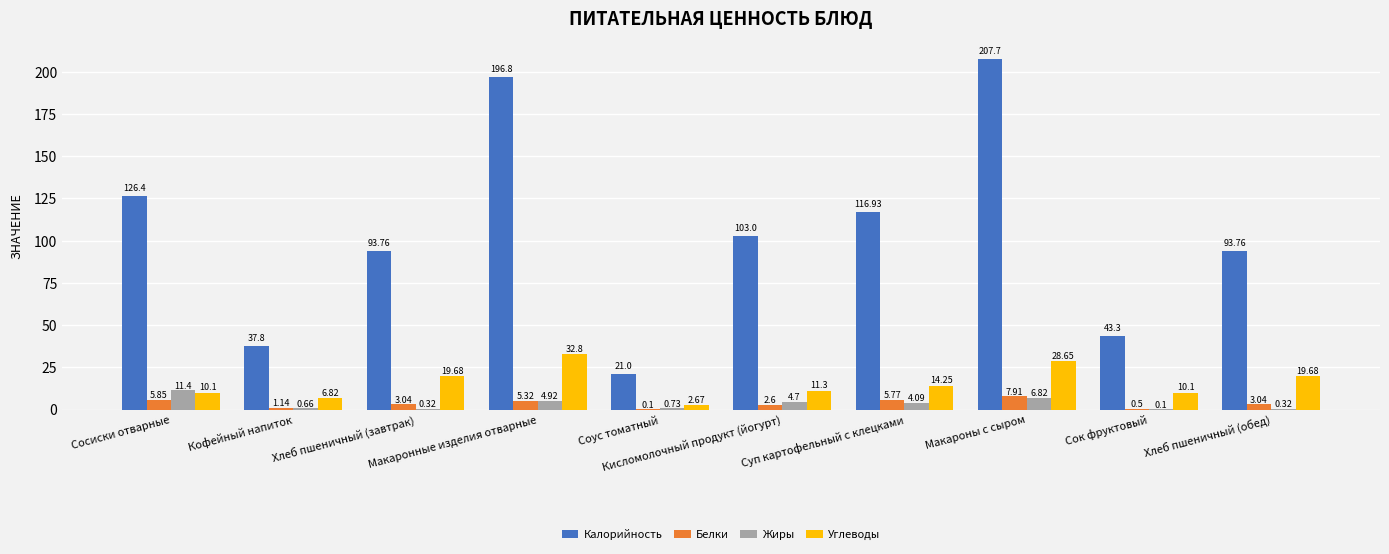

Which series has the largest total across all categories?

Калорийность